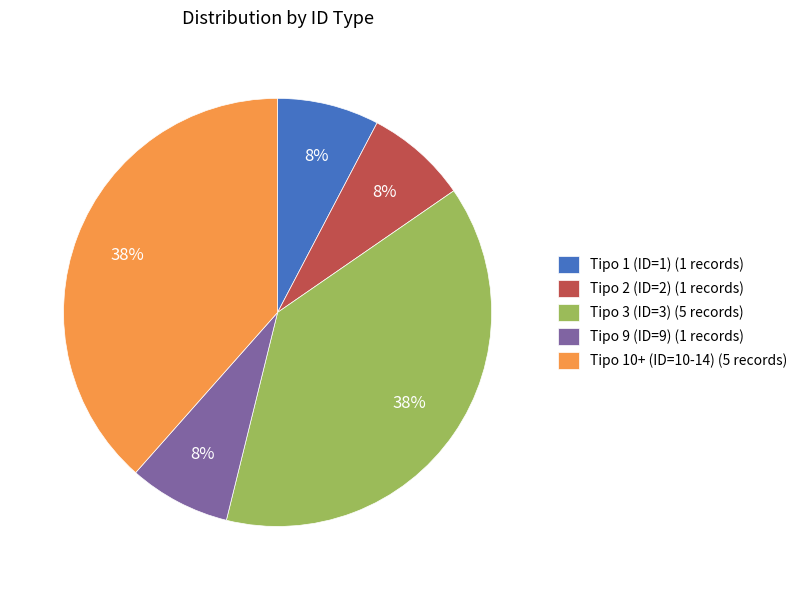

To the nearest percent, what percentage of the pie is Tipo 10+ (ID=10-14) (5 records)?

38%